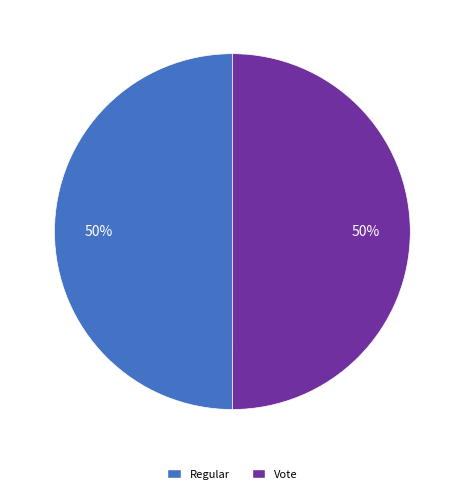

To the nearest percent, what is the average slice percentage?

50%